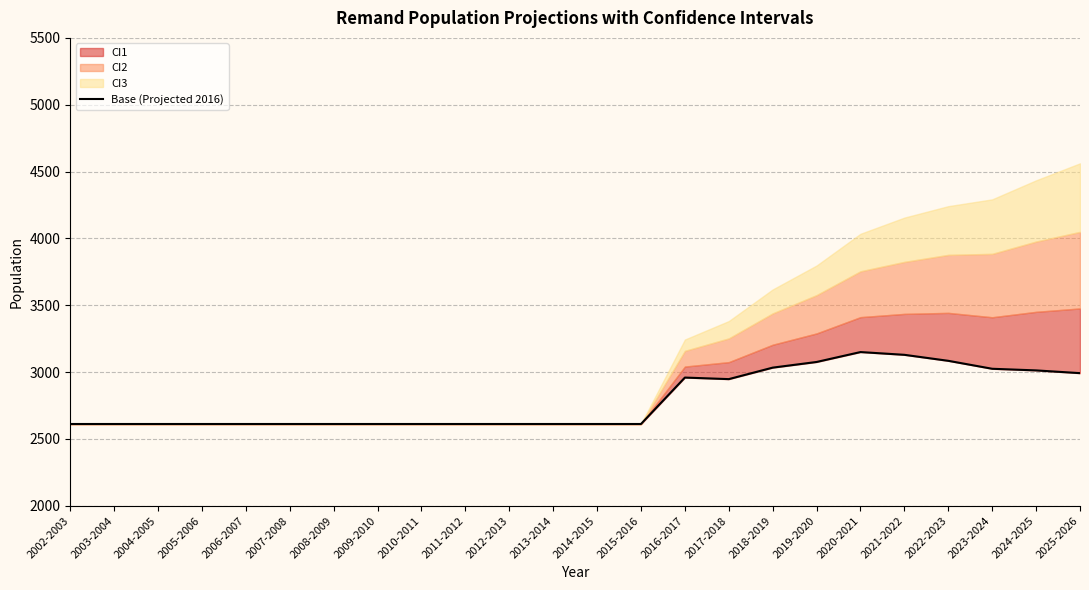

True or false: the data shows 2992.4 at 2025-2026.

True